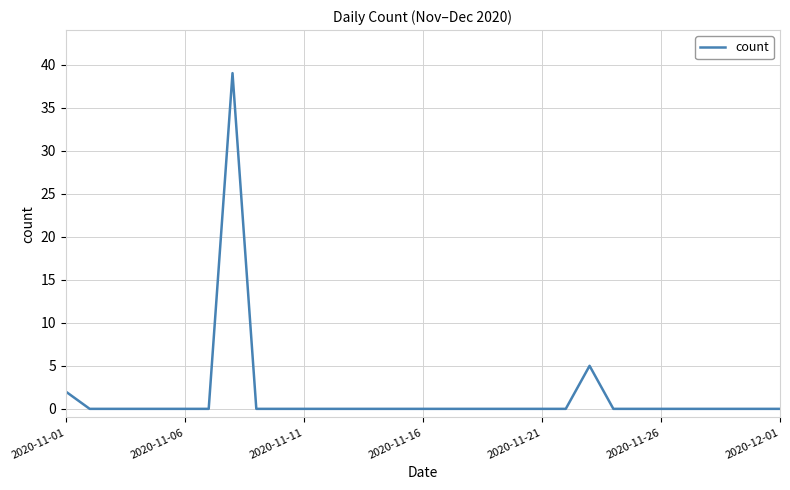

Does the chart display data point markers on the line(s)?

No